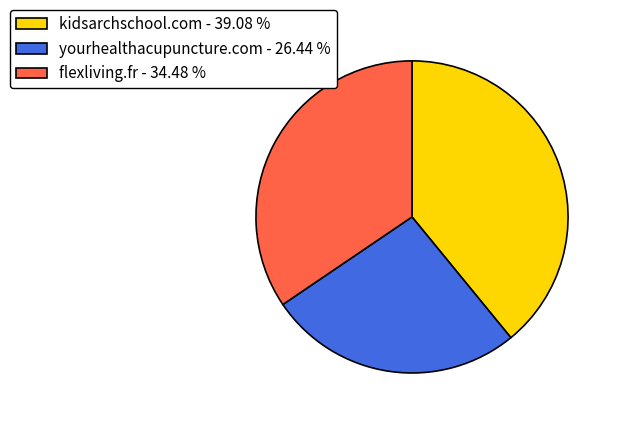

Is there a majority slice in this chart?

No